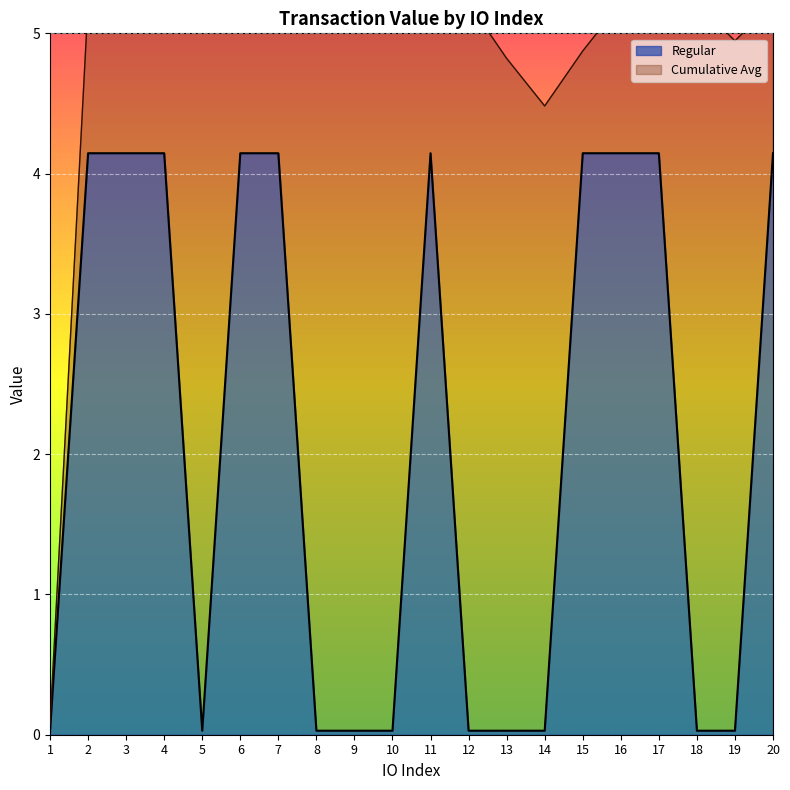

The value at 11 is 1.4. True or false?

False